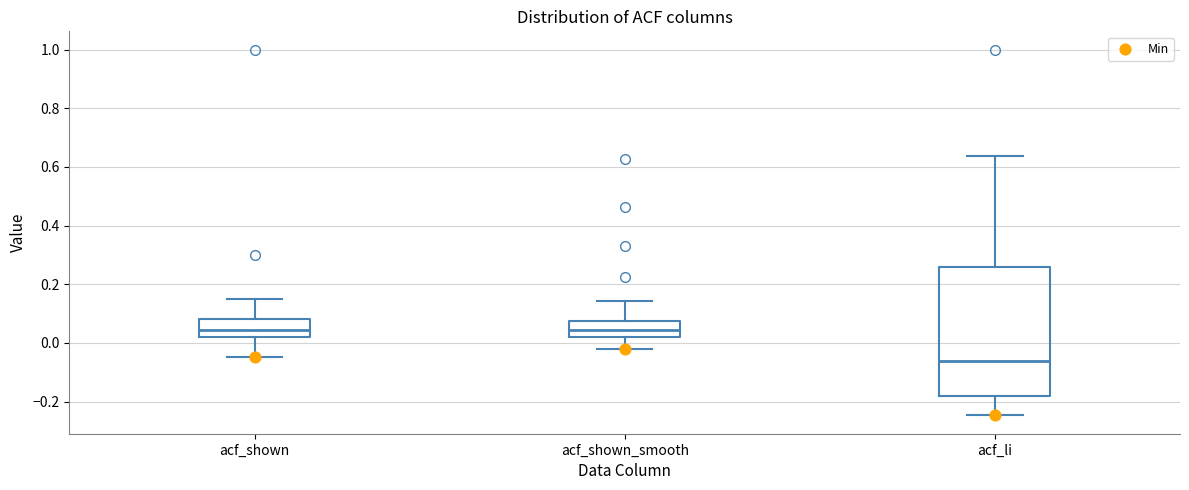

Which box is the tallest, from its lower edge to its upper edge?

acf_li